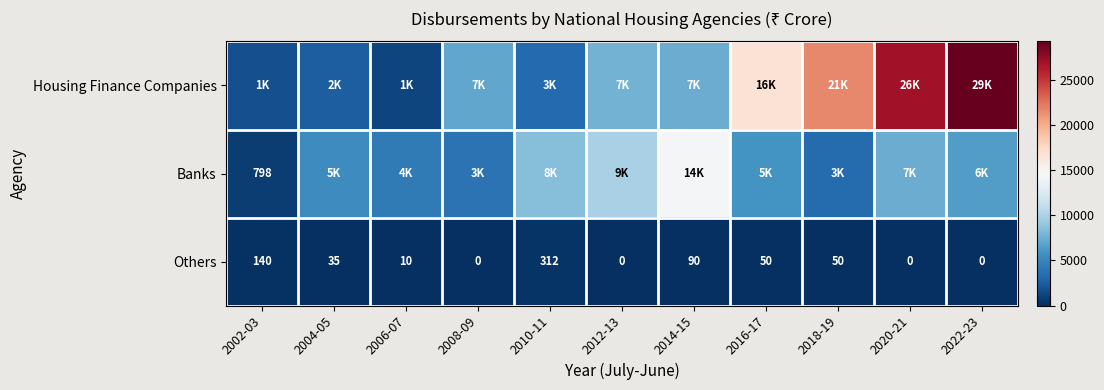

The Others series shows 312 at 2010-11. True or false?

True